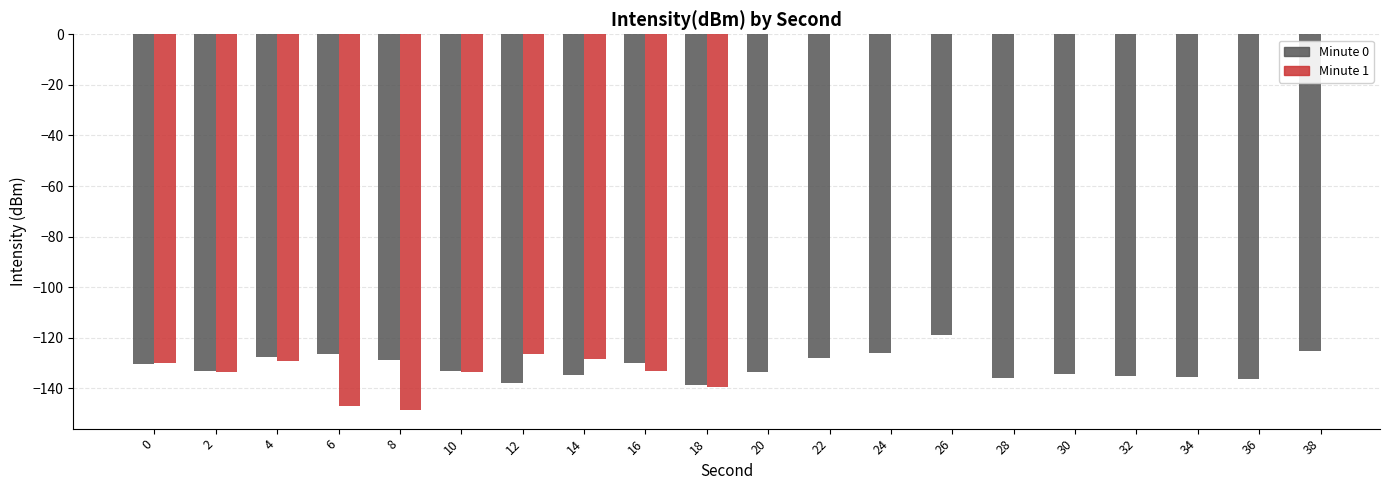

Rank the categories by value from lowest to highest.

18, 12, 36, 28, 34, 32, 14, 30, 20, 2, 10, 0, 16, 8, 22, 4, 6, 24, 38, 26